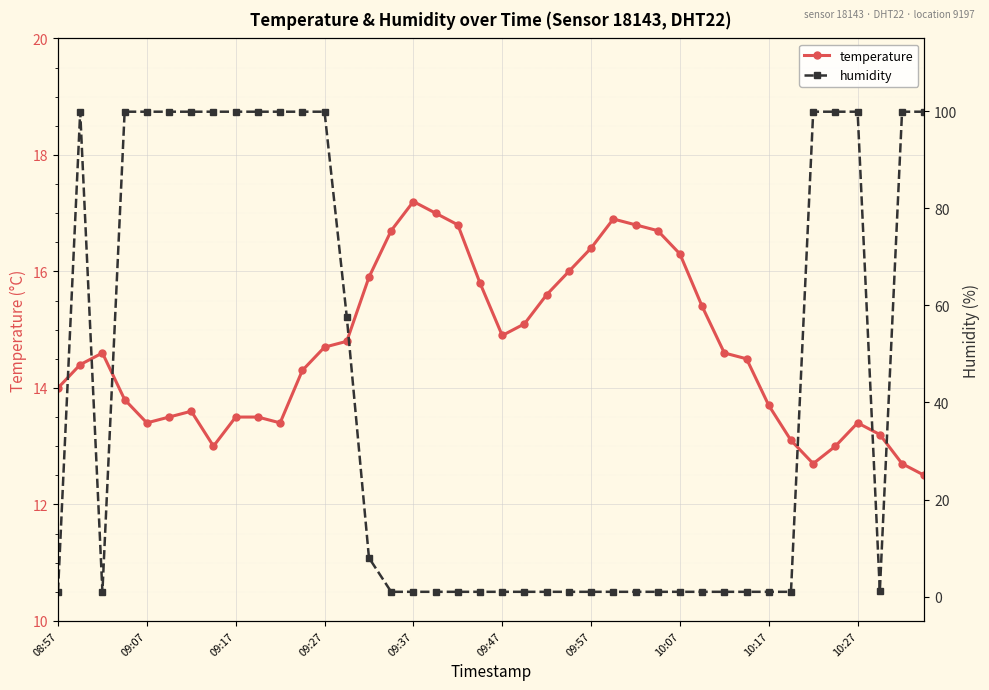

True or false: temperature has more than 2 points higher than both neighbors.

True